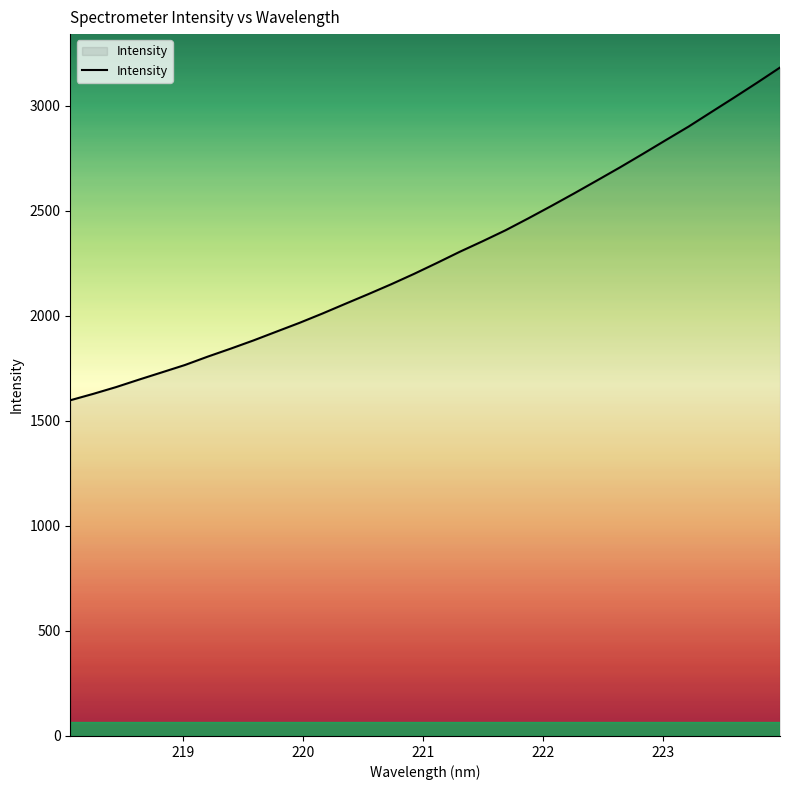

What is the minimum value shown in the chart?

1598.0